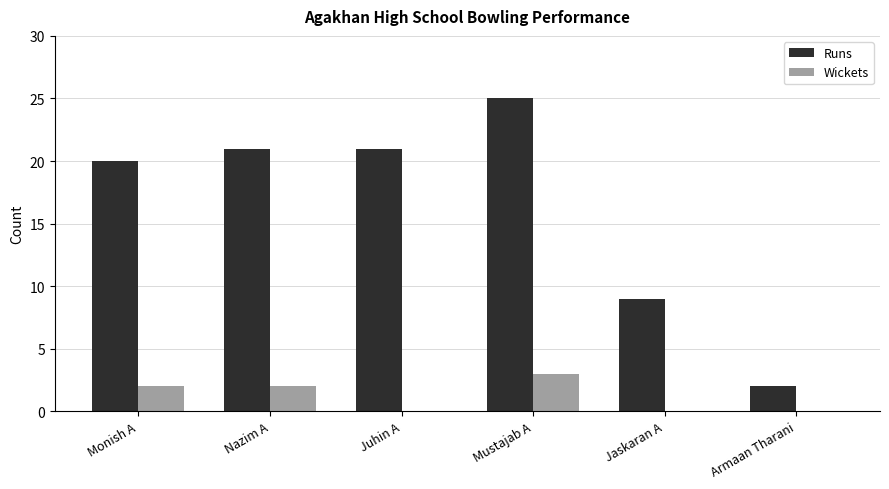

What is the maximum value shown in the chart?

25